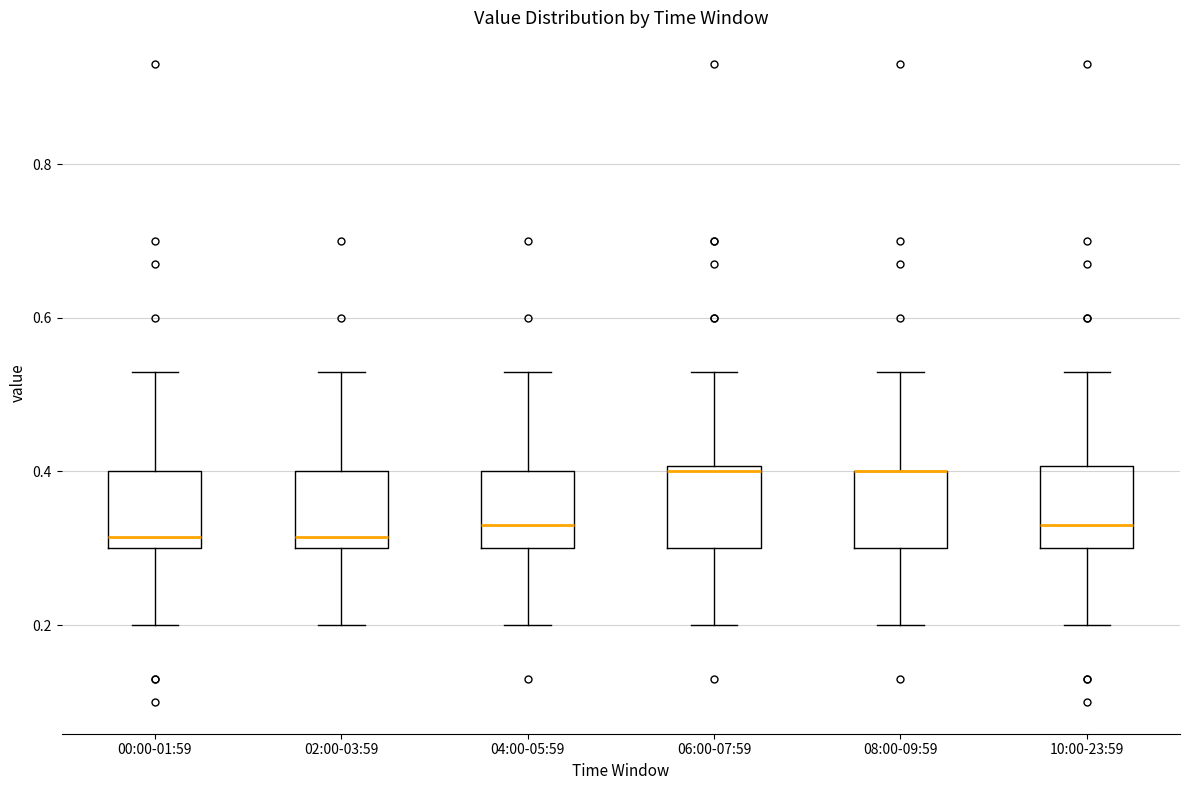

Reading left to right, transcribe this box plot: for each box, give where its median line is, the range the box spans, and where its two whiskers end, as read against the y-axis. The values are not printed on the chart, so give them approximately, as read against the axis.

00:00-01:59: median 0.32, box 0.30 to 0.40, whiskers 0.20 to 0.54
02:00-03:59: median 0.32, box 0.30 to 0.40, whiskers 0.20 to 0.54
04:00-05:59: median 0.34, box 0.30 to 0.40, whiskers 0.20 to 0.54
06:00-07:59: median 0.40 (just below the box's upper edge), box 0.30 to 0.40, whiskers 0.20 to 0.54
08:00-09:59: median 0.40 (drawn on the box's upper edge), box 0.30 to 0.40, whiskers 0.20 to 0.54
10:00-23:59: median 0.34, box 0.30 to 0.40, whiskers 0.20 to 0.54